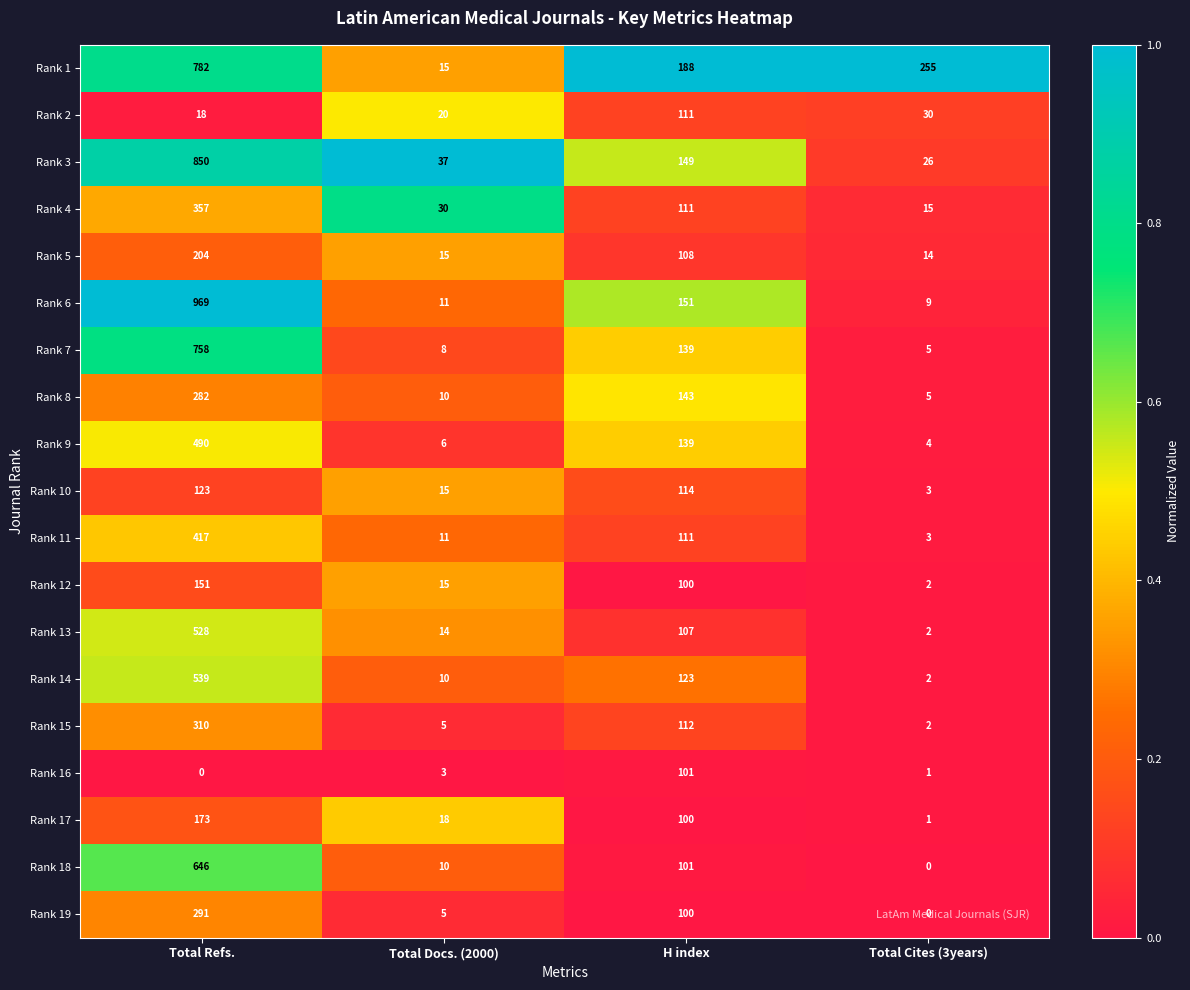

At which category does the chart reach its peak across all series?

Total Refs.